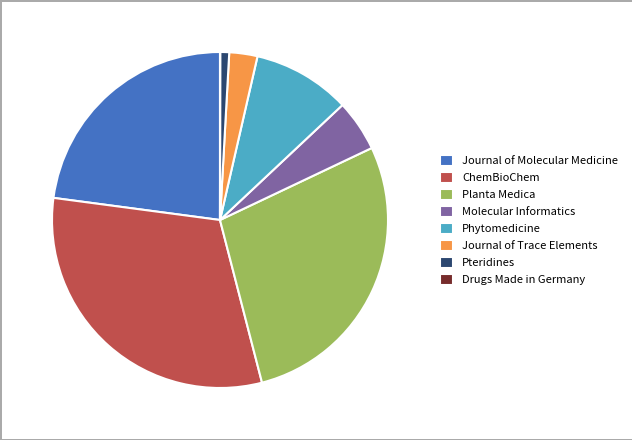

Combined, do Journal of Trace Elements and Phytomedicine account for over 50%?

No